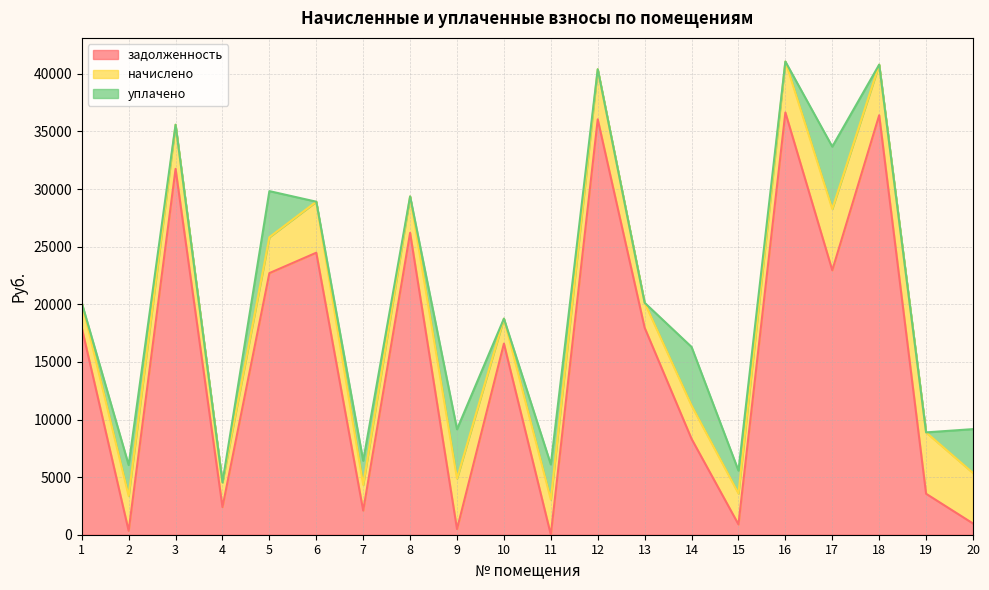

Which series changed the most between 1 and 7?

задолженность